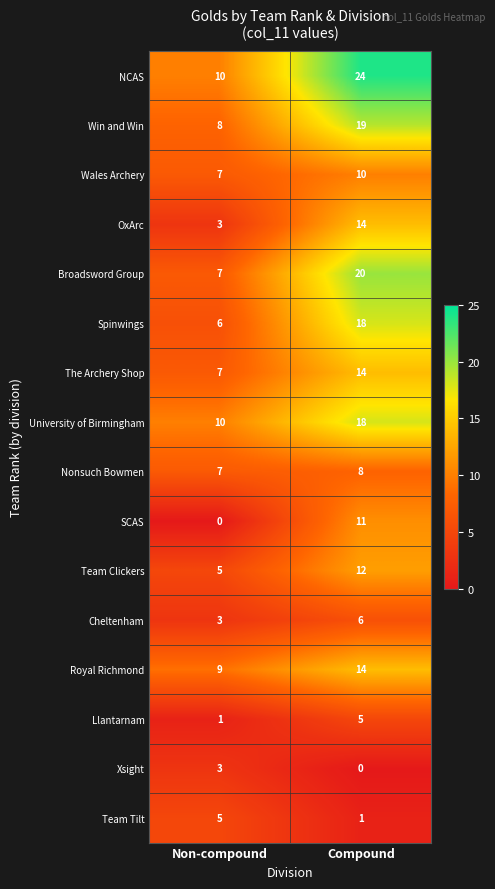

What is the total value across all series at Non-compound?

91